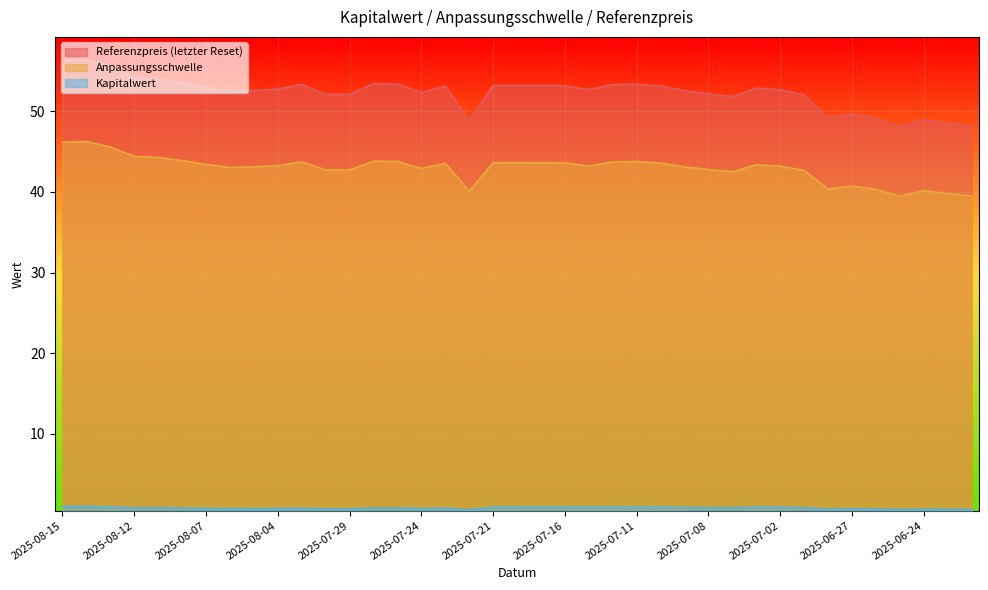

True or false: Kapitalwert has a value of 1.5 at 2025-08-13.

False